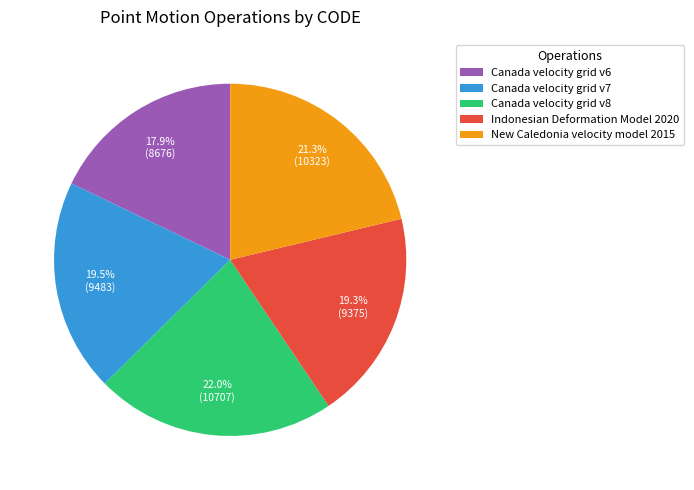

Which category has the biggest portion of the pie?

Canada velocity grid v8